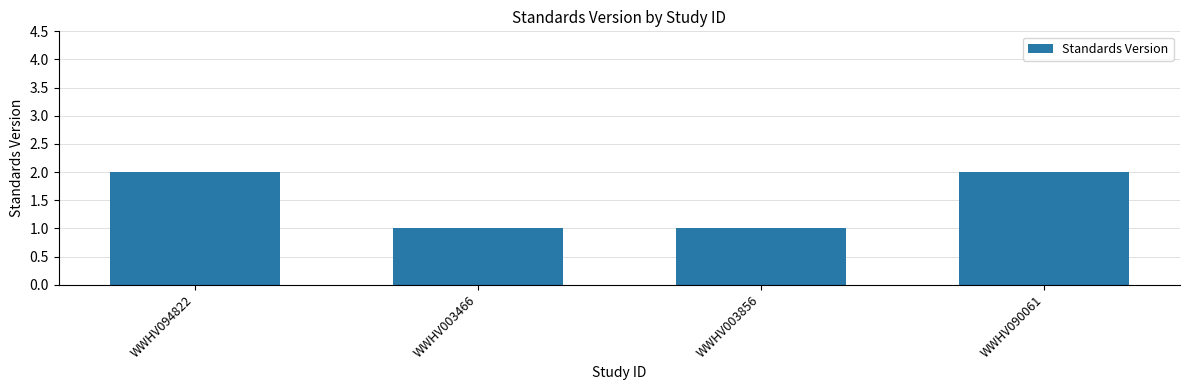

What is the change in value from WWHV094822 to WWHV003466?

-1